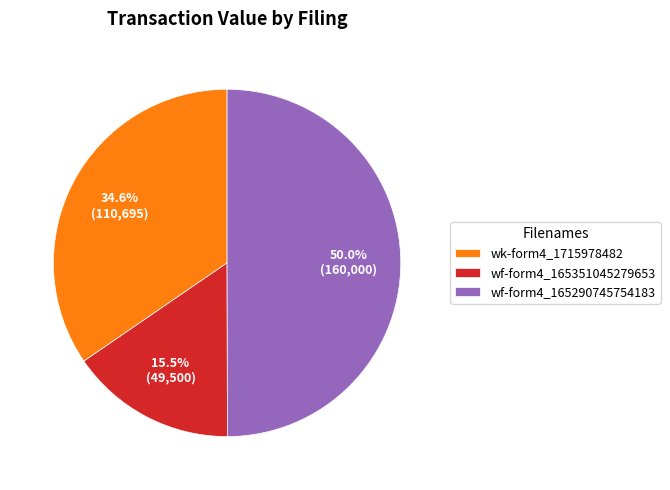

Which has a higher value, wf-form4_165351045279653 or wk-form4_1715978482?

wk-form4_1715978482